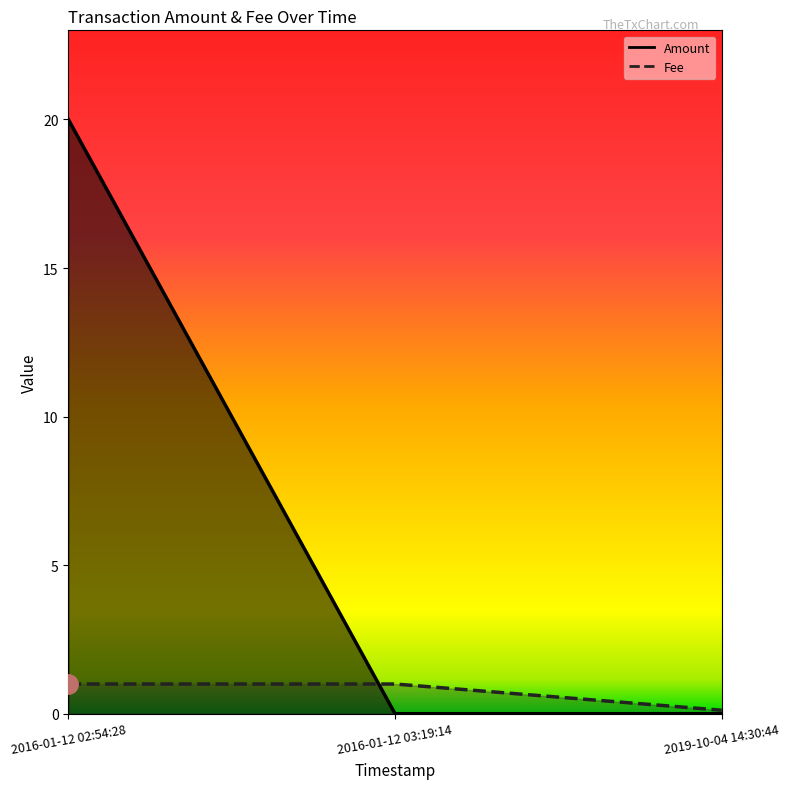

At how many categories does at least one series exceed 0?

3